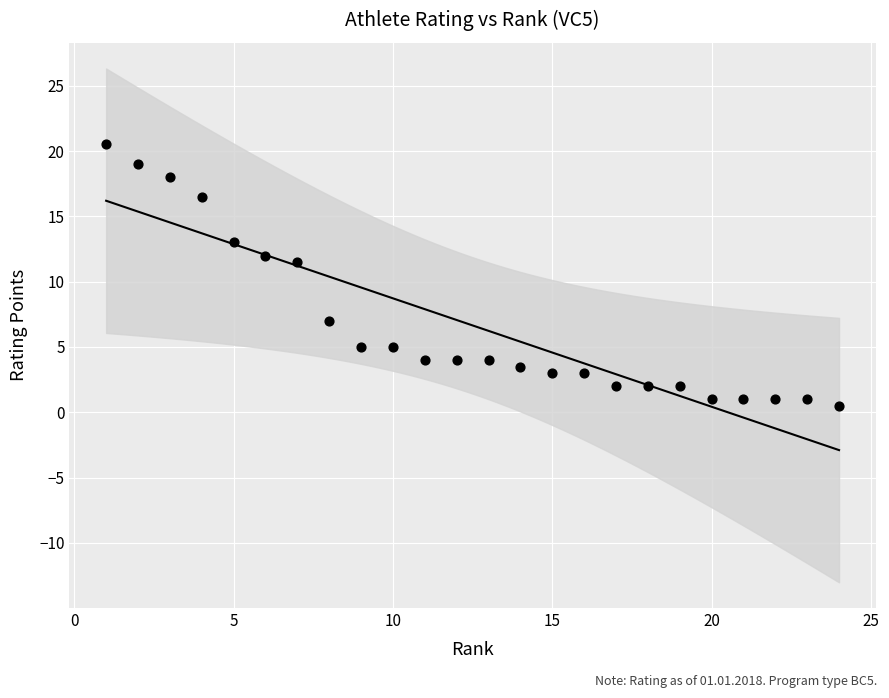

What Y value in the scatter plot is closest to 10?

11.5